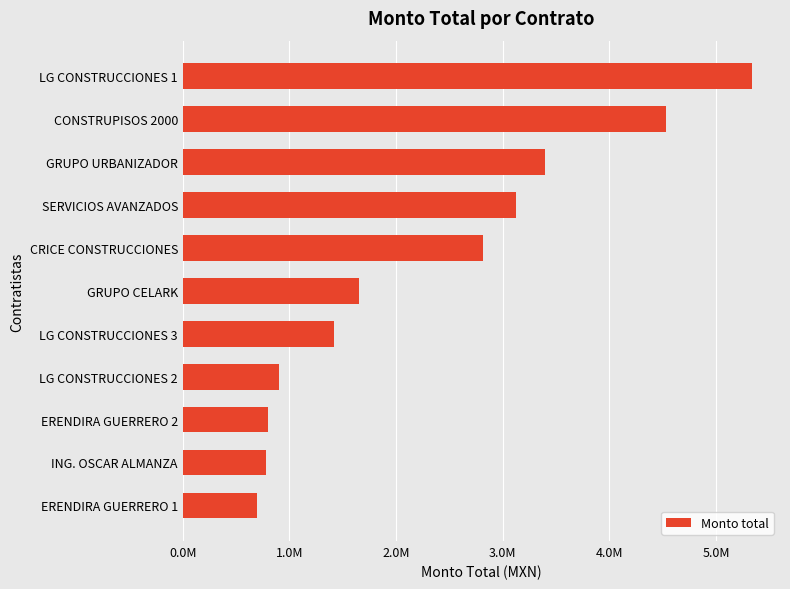

Are the bars horizontal?

Yes